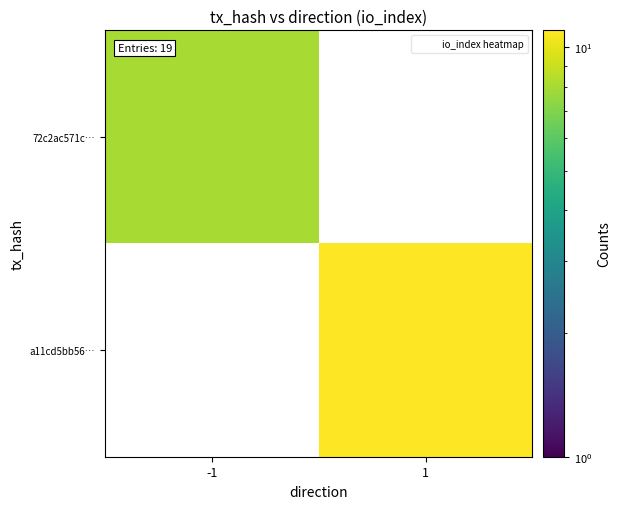

True or false: 72c2ac571c… has a value of 5.6 at -1.

False